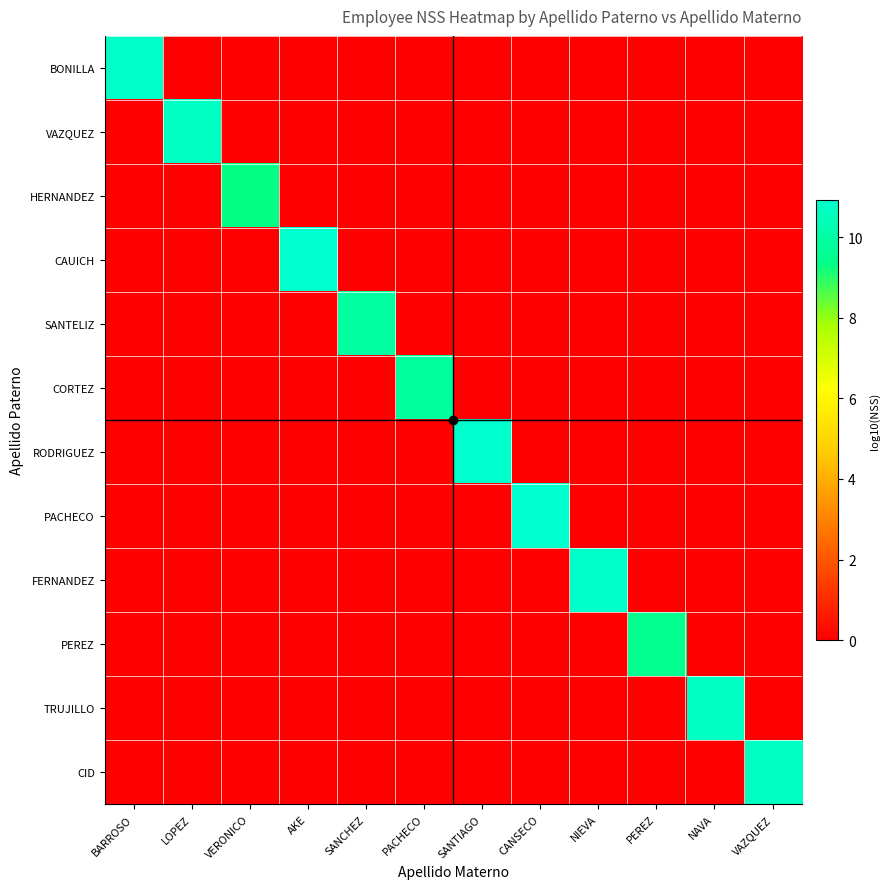

Reading left to right, what are all the values shown in this chart?

BONILLA: BARROSO=10.8	LOPEZ=0.0	VERONICO=0.0	AKE=0.0	SANCHEZ=0.0	PACHECO=0.0	SANTIAGO=0.0	CANSECO=0.0	NIEVA=0.0	PEREZ=0.0	NAVA=0.0	VAZQUEZ=0.0
VAZQUEZ: BARROSO=0.0	LOPEZ=10.7	VERONICO=0.0	AKE=0.0	SANCHEZ=0.0	PACHECO=0.0	SANTIAGO=0.0	CANSECO=0.0	NIEVA=0.0	PEREZ=0.0	NAVA=0.0	VAZQUEZ=0.0
HERNANDEZ: BARROSO=0.0	LOPEZ=0.0	VERONICO=9.3	AKE=0.0	SANCHEZ=0.0	PACHECO=0.0	SANTIAGO=0.0	CANSECO=0.0	NIEVA=0.0	PEREZ=0.0	NAVA=0.0	VAZQUEZ=0.0
CAUICH: BARROSO=0.0	LOPEZ=0.0	VERONICO=0.0	AKE=10.9	SANCHEZ=0.0	PACHECO=0.0	SANTIAGO=0.0	CANSECO=0.0	NIEVA=0.0	PEREZ=0.0	NAVA=0.0	VAZQUEZ=0.0
SANTELIZ: BARROSO=0.0	LOPEZ=0.0	VERONICO=0.0	AKE=0.0	SANCHEZ=9.9	PACHECO=0.0	SANTIAGO=0.0	CANSECO=0.0	NIEVA=0.0	PEREZ=0.0	NAVA=0.0	VAZQUEZ=0.0
CORTEZ: BARROSO=0.0	LOPEZ=0.0	VERONICO=0.0	AKE=0.0	SANCHEZ=0.0	PACHECO=9.9	SANTIAGO=0.0	CANSECO=0.0	NIEVA=0.0	PEREZ=0.0	NAVA=0.0	VAZQUEZ=0.0
RODRIGUEZ: BARROSO=0.0	LOPEZ=0.0	VERONICO=0.0	AKE=0.0	SANCHEZ=0.0	PACHECO=0.0	SANTIAGO=10.9	CANSECO=0.0	NIEVA=0.0	PEREZ=0.0	NAVA=0.0	VAZQUEZ=0.0
PACHECO: BARROSO=0.0	LOPEZ=0.0	VERONICO=0.0	AKE=0.0	SANCHEZ=0.0	PACHECO=0.0	SANTIAGO=0.0	CANSECO=10.9	NIEVA=0.0	PEREZ=0.0	NAVA=0.0	VAZQUEZ=0.0
FERNANDEZ: BARROSO=0.0	LOPEZ=0.0	VERONICO=0.0	AKE=0.0	SANCHEZ=0.0	PACHECO=0.0	SANTIAGO=0.0	CANSECO=0.0	NIEVA=10.8	PEREZ=0.0	NAVA=0.0	VAZQUEZ=0.0
PEREZ: BARROSO=0.0	LOPEZ=0.0	VERONICO=0.0	AKE=0.0	SANCHEZ=0.0	PACHECO=0.0	SANTIAGO=0.0	CANSECO=0.0	NIEVA=0.0	PEREZ=9.5	NAVA=0.0	VAZQUEZ=0.0
TRUJILLO: BARROSO=0.0	LOPEZ=0.0	VERONICO=0.0	AKE=0.0	SANCHEZ=0.0	PACHECO=0.0	SANTIAGO=0.0	CANSECO=0.0	NIEVA=0.0	PEREZ=0.0	NAVA=10.7	VAZQUEZ=0.0
CID: BARROSO=0.0	LOPEZ=0.0	VERONICO=0.0	AKE=0.0	SANCHEZ=0.0	PACHECO=0.0	SANTIAGO=0.0	CANSECO=0.0	NIEVA=0.0	PEREZ=0.0	NAVA=0.0	VAZQUEZ=10.7